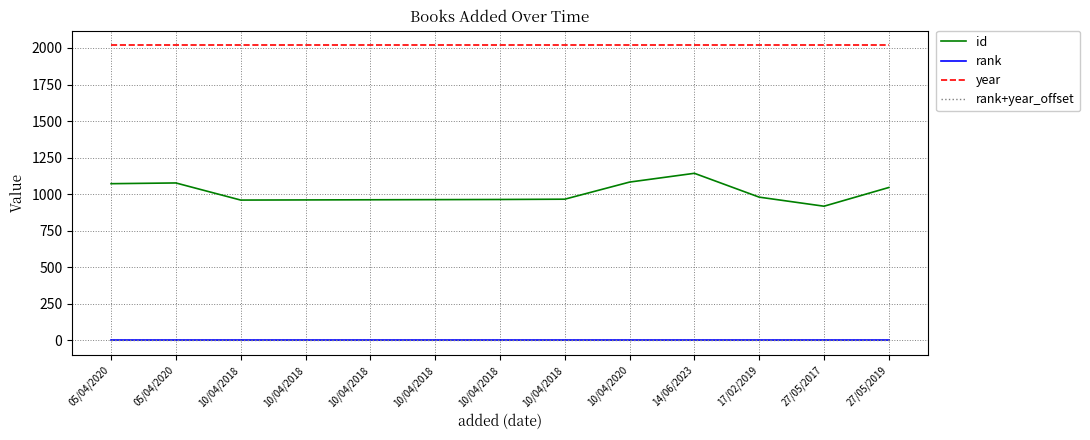

True or false: rank+year_offset and id intersect in this chart.

False